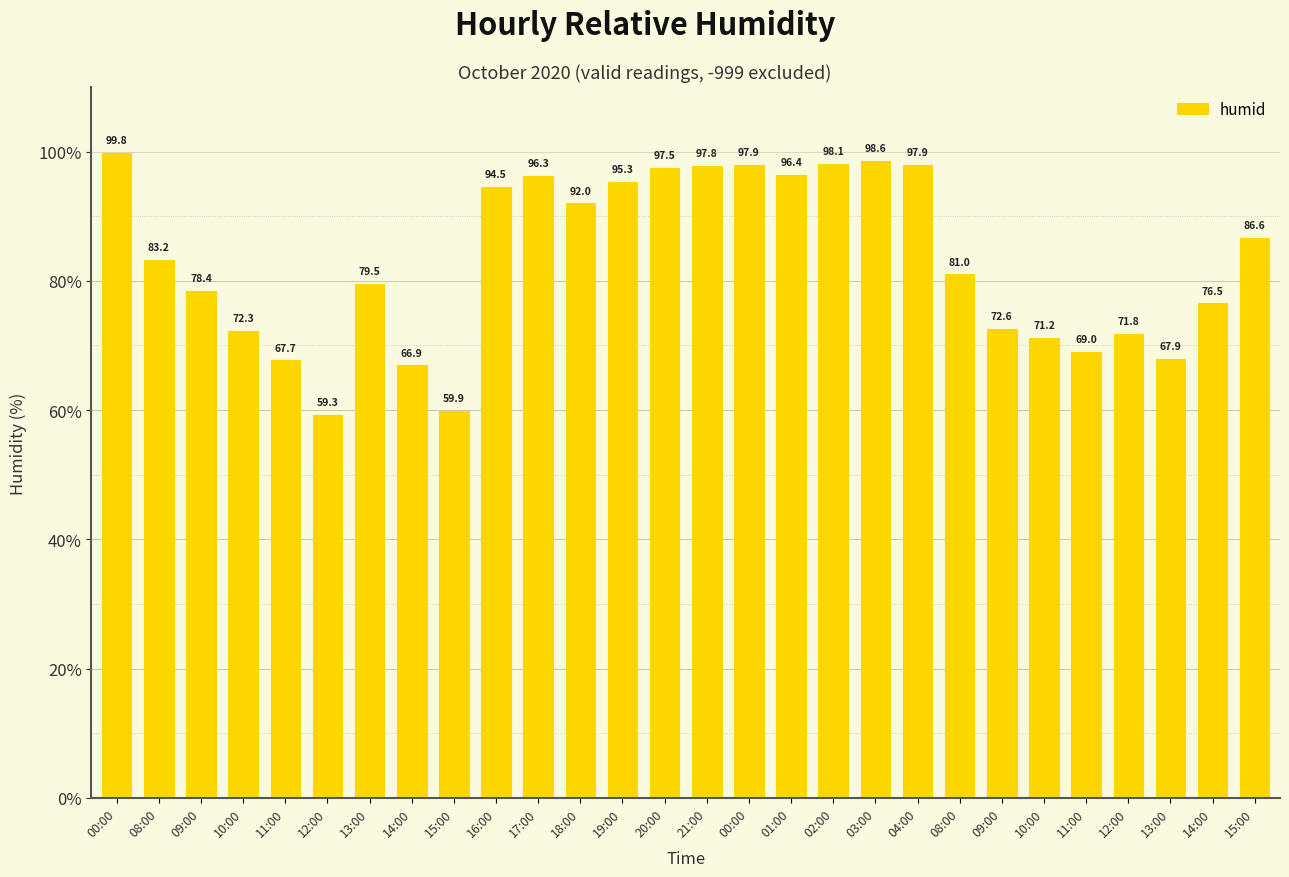

List the labels in order of value, smallest first.

12:00, 15:00, 14:00, 11:00, 13:00, 11:00, 10:00, 12:00, 10:00, 09:00, 14:00, 09:00, 13:00, 08:00, 08:00, 15:00, 18:00, 16:00, 19:00, 17:00, 01:00, 20:00, 21:00, 00:00, 04:00, 02:00, 03:00, 00:00